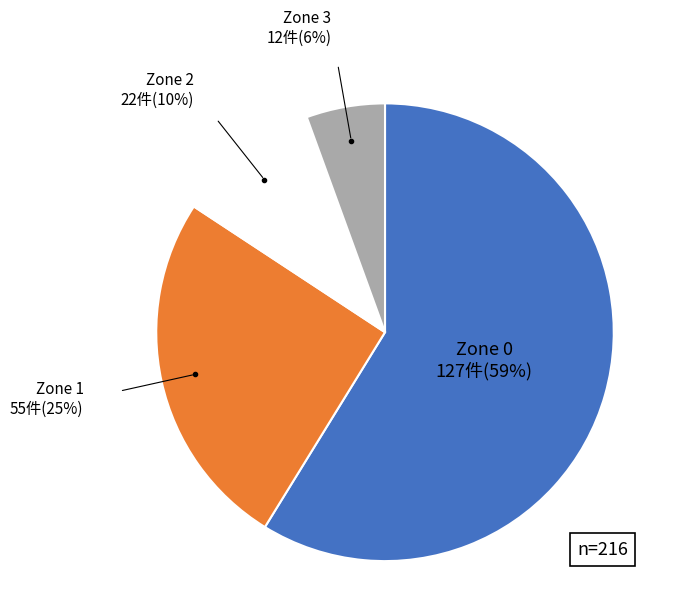

How many slices are in this pie chart?

4